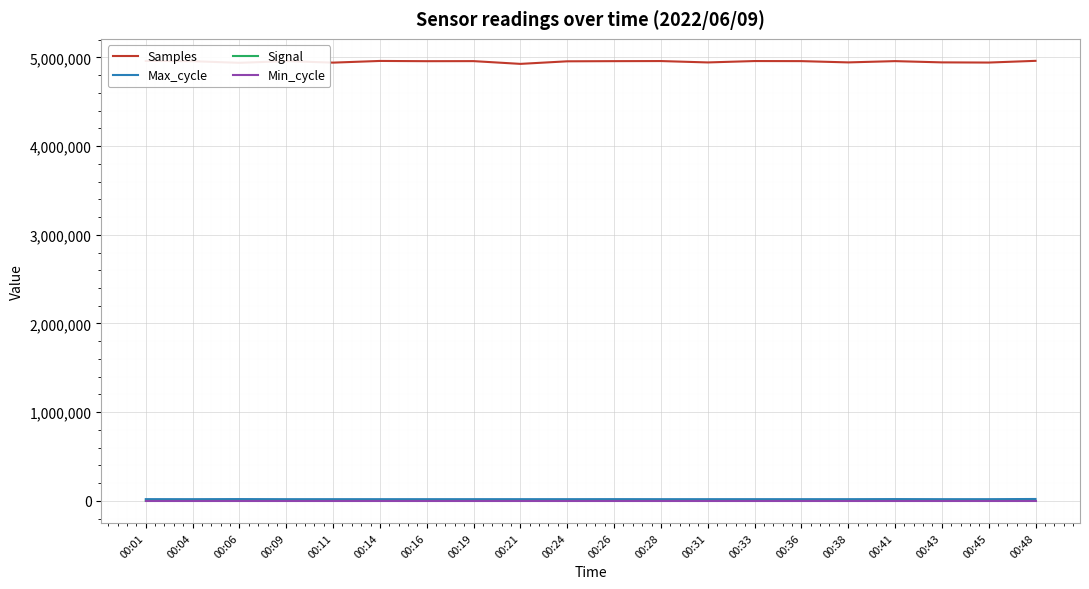

What is the greatest value displayed?

4960401